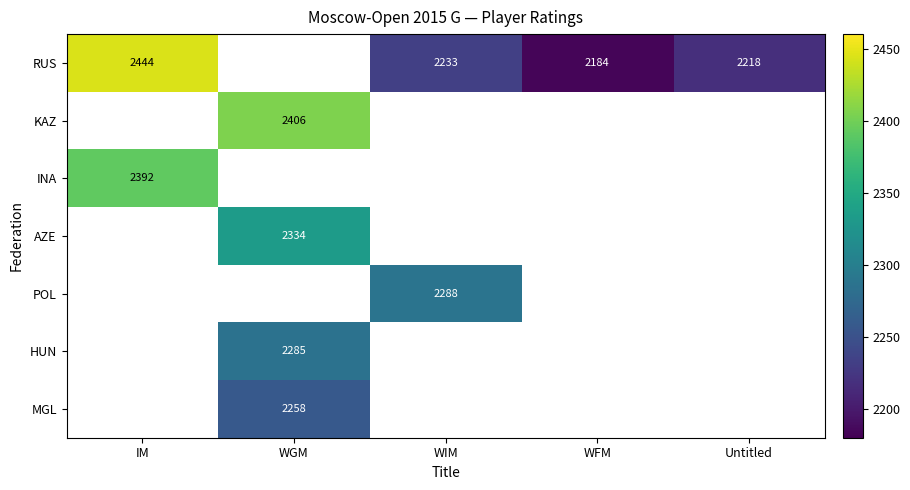

How many data points does each series have?

5